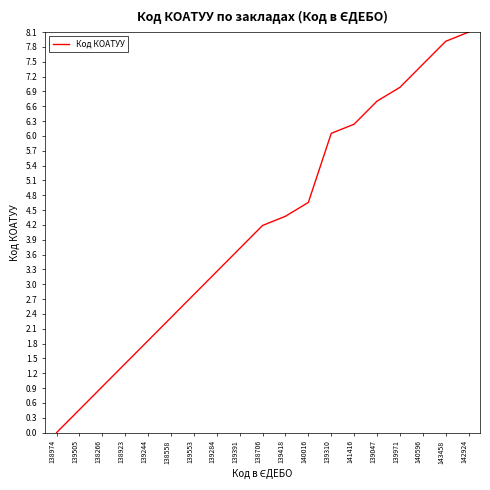

True or false: the data has more than 0 interior local peaks.

False